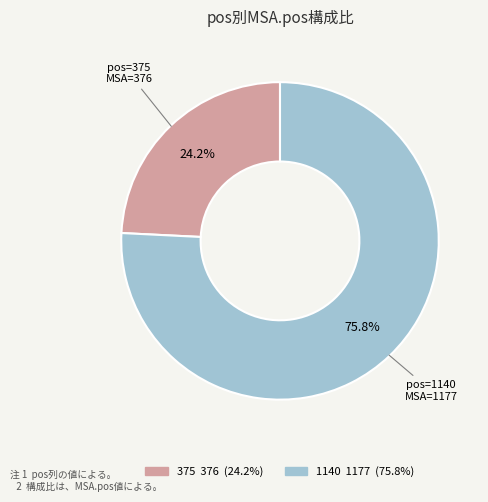

Rank the categories by value from lowest to highest.

375, 1140